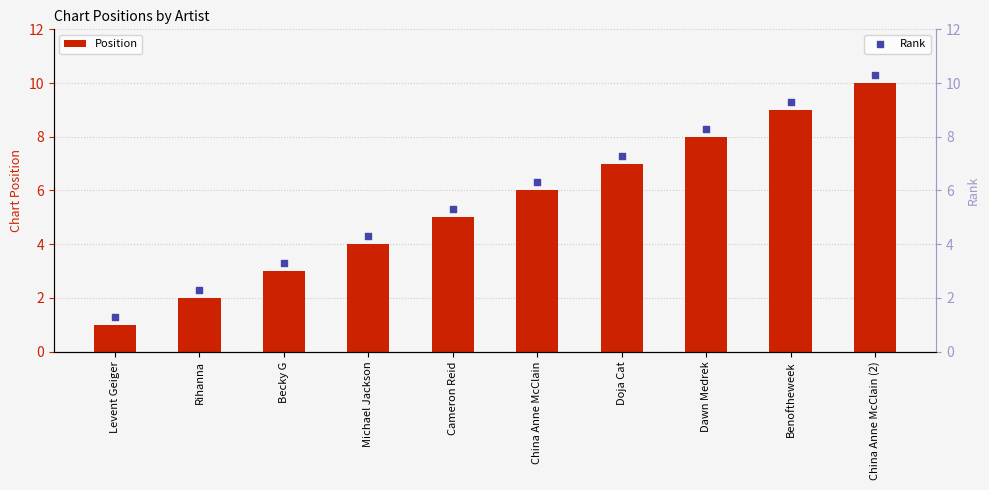

Which series contains the highest Y value?

Rank